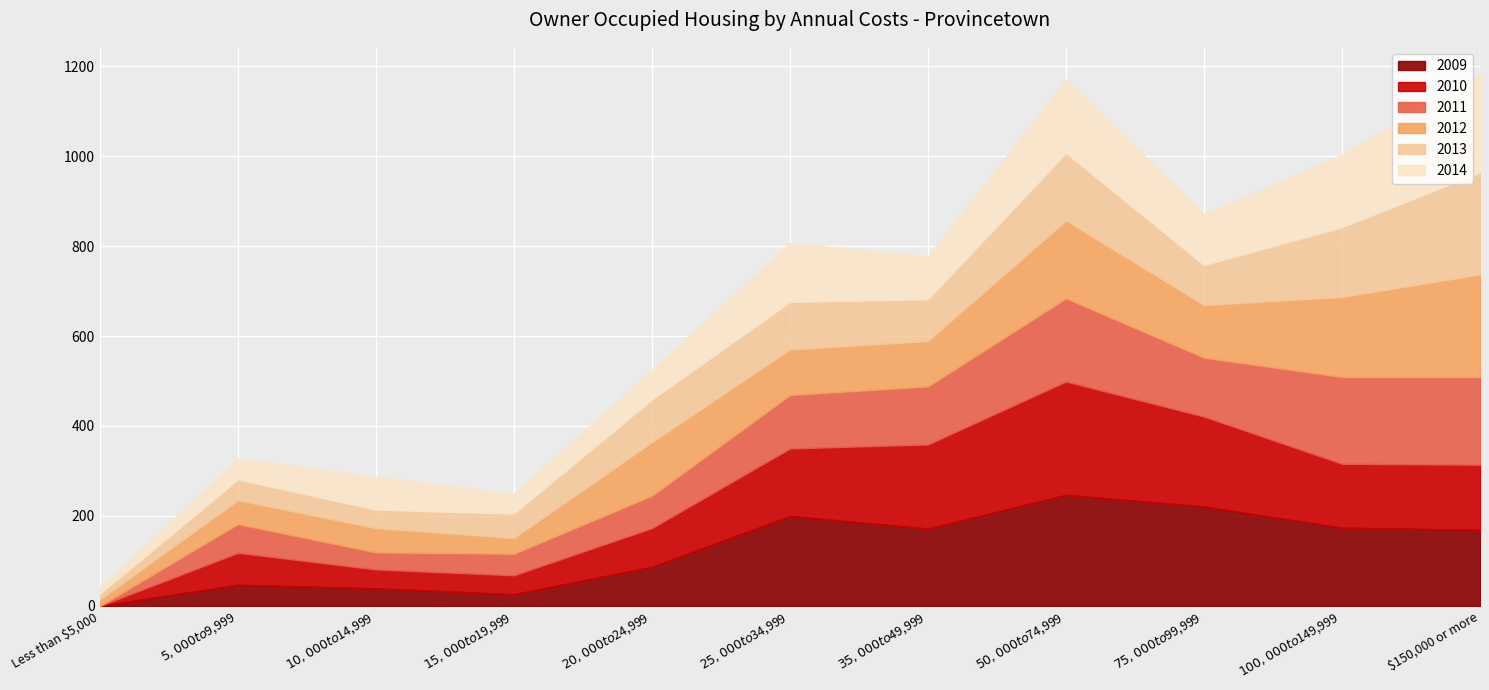

What are all the series names shown in the legend?

2009, 2010, 2011, 2012, 2013, 2014